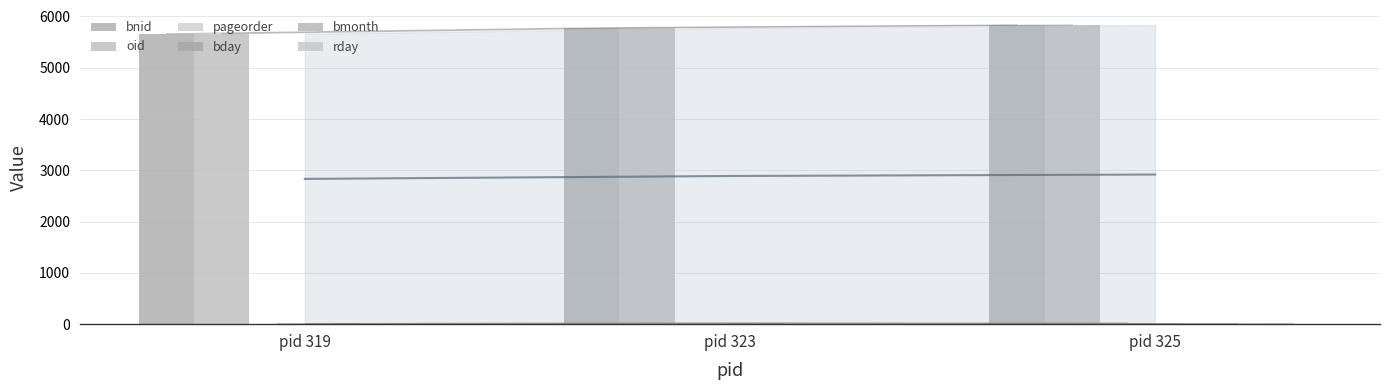

The bnid series shows 10280 at pid 325. True or false?

False